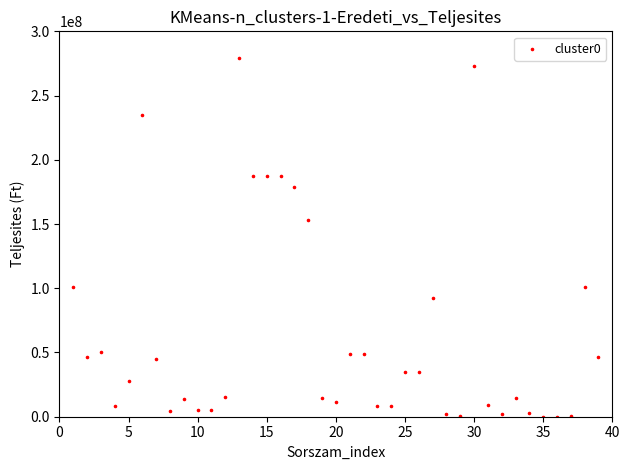

What is the range of X values (max minus min)?

38